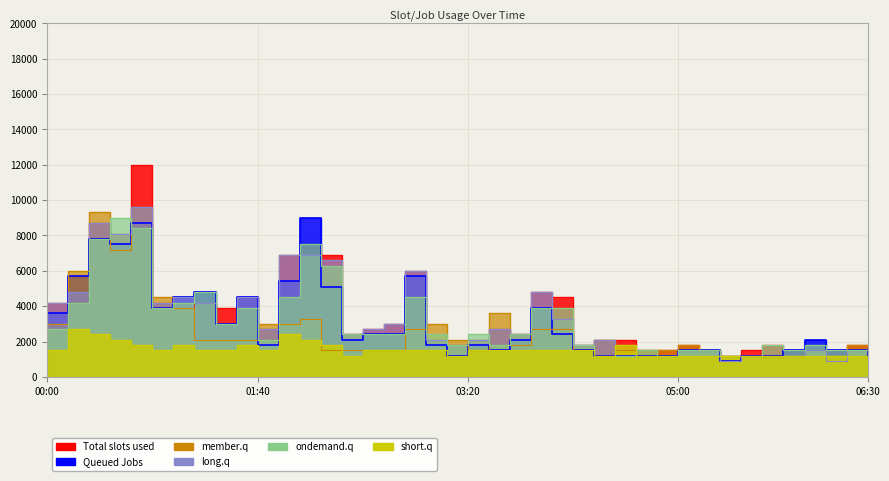

What position from the right is 2011/08/10 05:40?

6